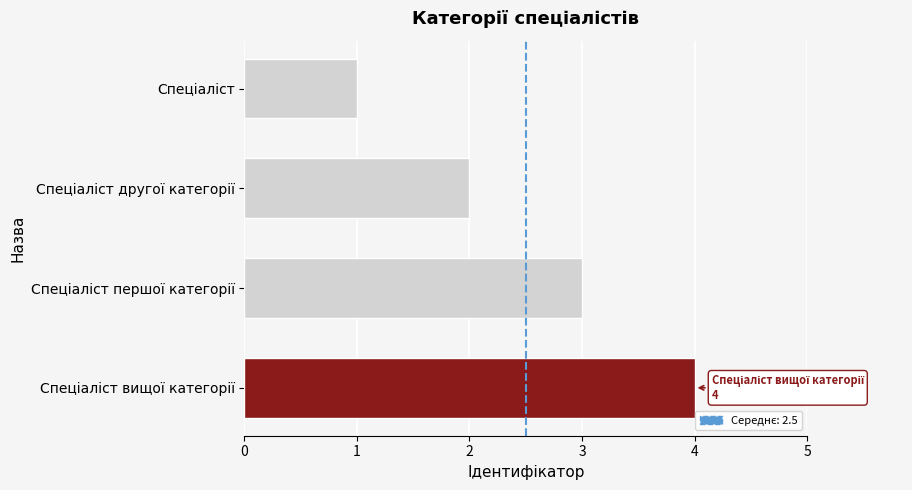

What is the difference between the maximum and minimum values?

3